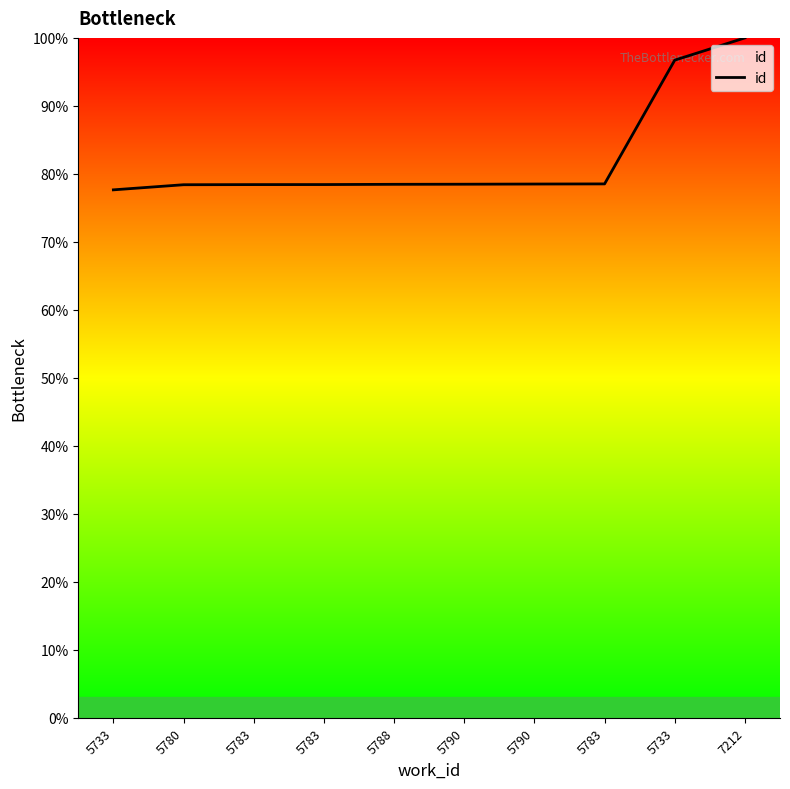

How many lines are shown in the chart?

1